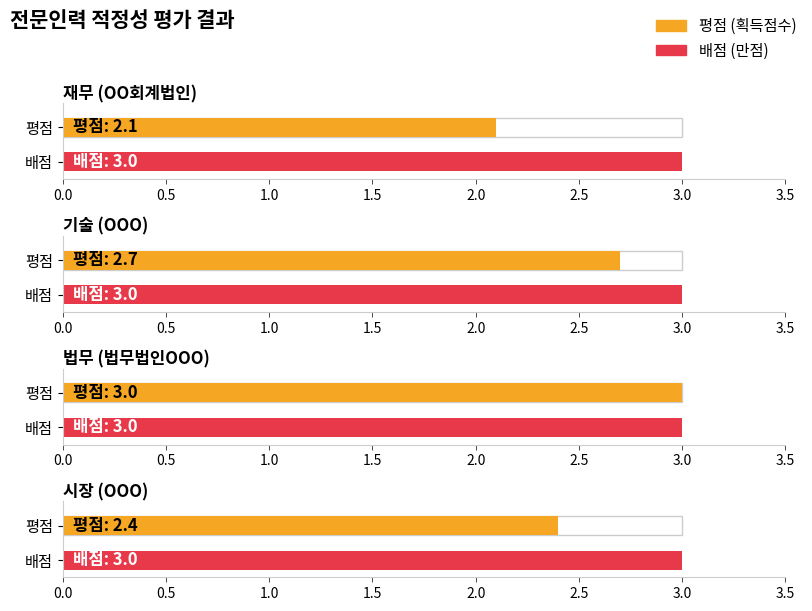

True or false: 배점 has a value of 3.0 at 시장 (OOO).

True